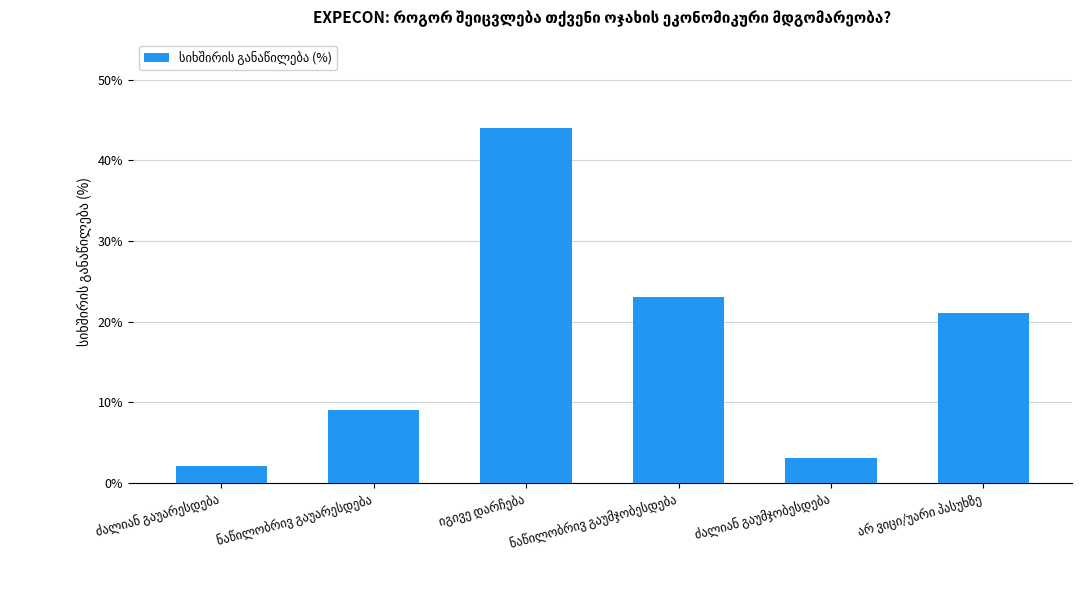

What is the difference between the maximum and second lowest values?

41